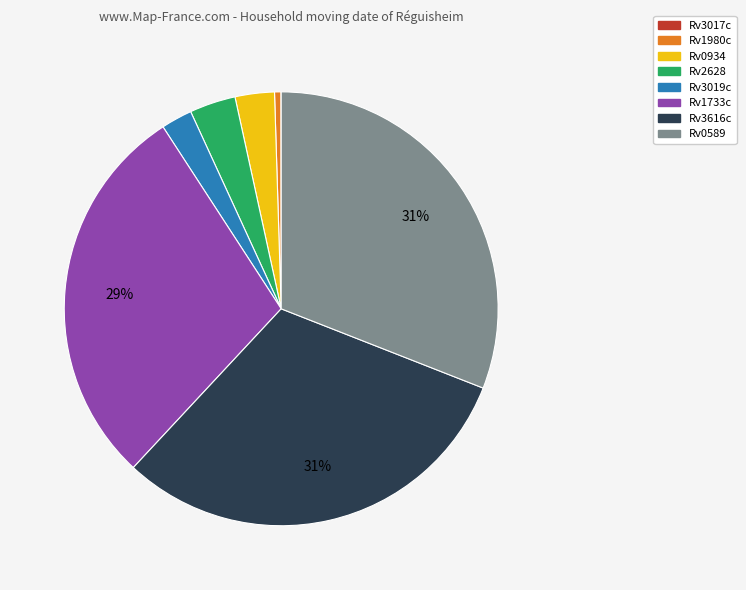

To the nearest percent, what is the difference between the largest and smallest slice percentages?

31%